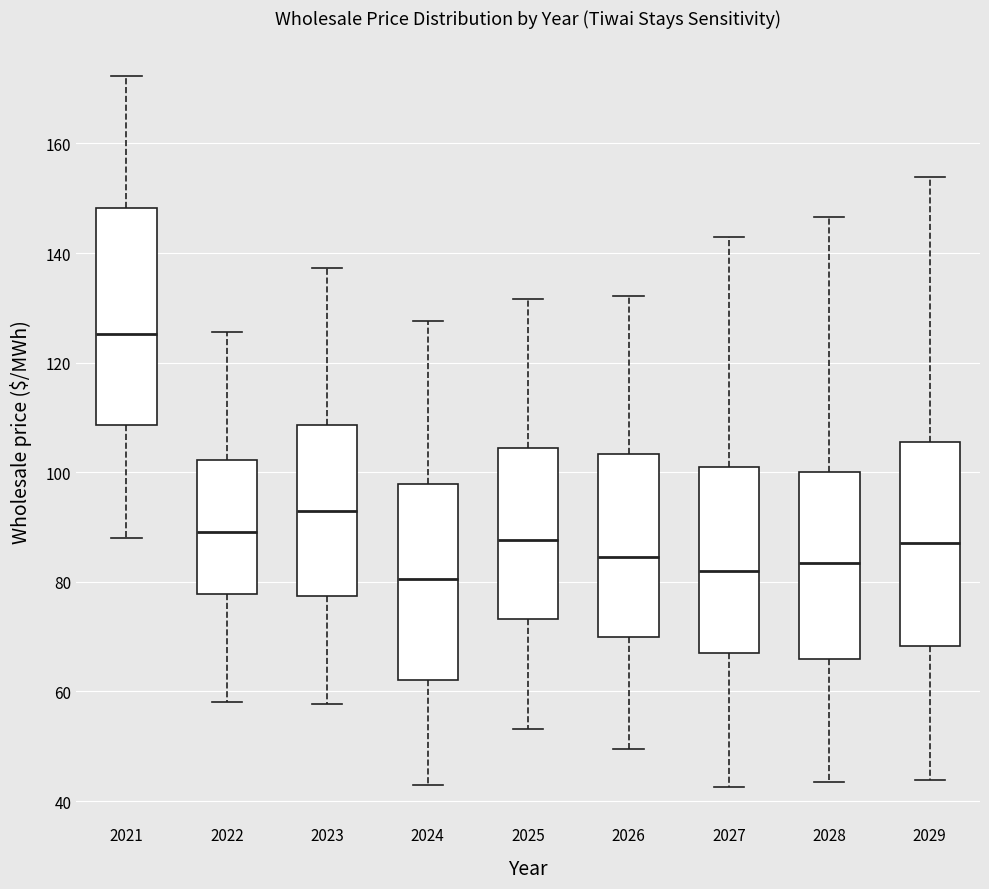

Reading left to right, read every box against the y-axis: the position of its median line, the range the box covers, and the ends of its whiskers. The values are not printed on the chart, so give them approximately, as read against the axis.

2021: median 126, box 108 to 148, whiskers 88 to 172
2022: median 90, box 78 to 102, whiskers 58 to 126
2023: median 92, box 78 to 108, whiskers 58 to 138
2024: median 80, box 62 to 98, whiskers 42 to 128
2025: median 88, box 74 to 104, whiskers 54 to 132
2026: median 84, box 70 to 104, whiskers 50 to 132
2027: median 82, box 66 to 100, whiskers 42 to 142
2028: median 84, box 66 to 100, whiskers 44 to 146
2029: median 88, box 68 to 106, whiskers 44 to 154